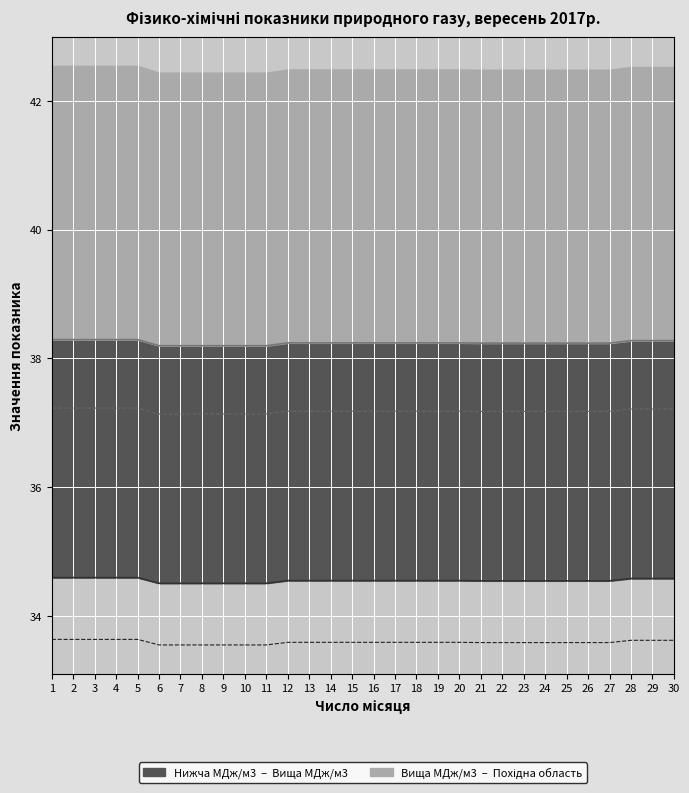

Reading left to right, what are all the values shown in this chart?

Нижча, МДж/м3: 1=34.6	2=34.6	3=34.6	4=34.6	5=34.6	6=34.5	7=34.5	8=34.5	9=34.5	10=34.5	11=34.5	12=34.5	13=34.5	14=34.5	15=34.5	16=34.5	17=34.5	18=34.5	19=34.5	20=34.5	21=34.5	22=34.5	23=34.5	24=34.5	25=34.5	26=34.5	27=34.5	28=34.6	29=34.6	30=34.6
Вища, МДж/м3: 1=38.3	2=38.3	3=38.3	4=38.3	5=38.3	6=38.2	7=38.2	8=38.2	9=38.2	10=38.2	11=38.2	12=38.2	13=38.2	14=38.2	15=38.2	16=38.2	17=38.2	18=38.2	19=38.2	20=38.2	21=38.2	22=38.2	23=38.2	24=38.2	25=38.2	26=38.2	27=38.2	28=38.3	29=38.3	30=38.3
Нижча, кВт·год/м3: 1=33.6	2=33.6	3=33.6	4=33.6	5=33.6	6=33.5	7=33.5	8=33.5	9=33.5	10=33.5	11=33.5	12=33.6	13=33.6	14=33.6	15=33.6	16=33.6	17=33.6	18=33.6	19=33.6	20=33.6	21=33.6	22=33.6	23=33.6	24=33.6	25=33.6	26=33.6	27=33.6	28=33.6	29=33.6	30=33.6
Вища, кВт·год/м3: 1=37.2	2=37.2	3=37.2	4=37.2	5=37.2	6=37.1	7=37.1	8=37.1	9=37.1	10=37.1	11=37.1	12=37.2	13=37.2	14=37.2	15=37.2	16=37.2	17=37.2	18=37.2	19=37.2	20=37.2	21=37.2	22=37.2	23=37.2	24=37.2	25=37.2	26=37.2	27=37.2	28=37.2	29=37.2	30=37.2